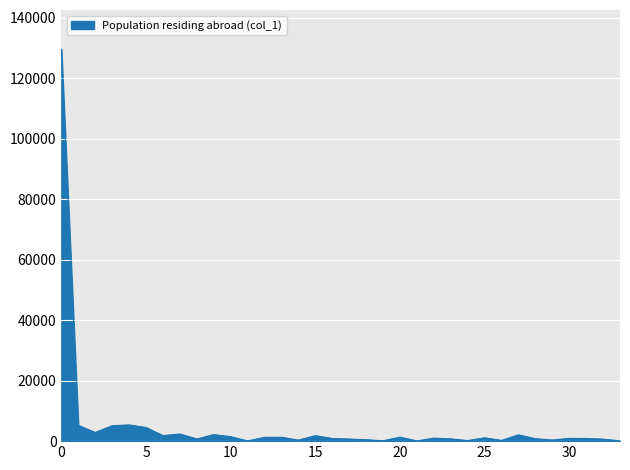

What is the smallest value displayed?

63